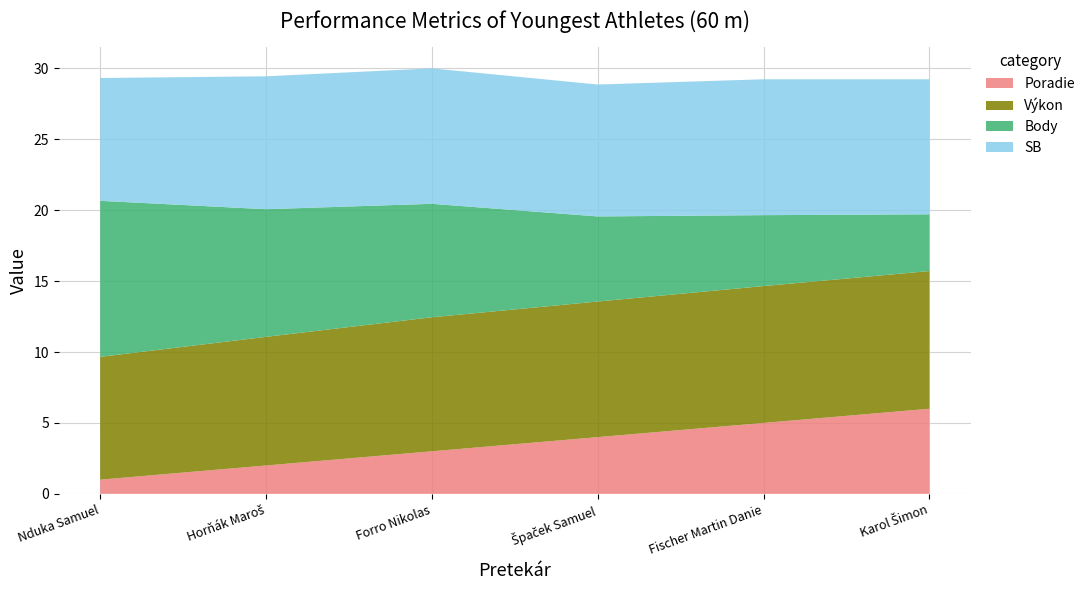

Reading left to right, transcribe all the data shown in this chart.

Poradie: 1.0	2.0	3.0	4.0	5.0	6.0
Výkon: 8.7	9.1	9.4	9.6	9.7	9.7
Body: 11.0	9.0	8.0	6.0	5.0	4.0
SB: 8.7	9.4	9.6	9.3	9.6	9.5